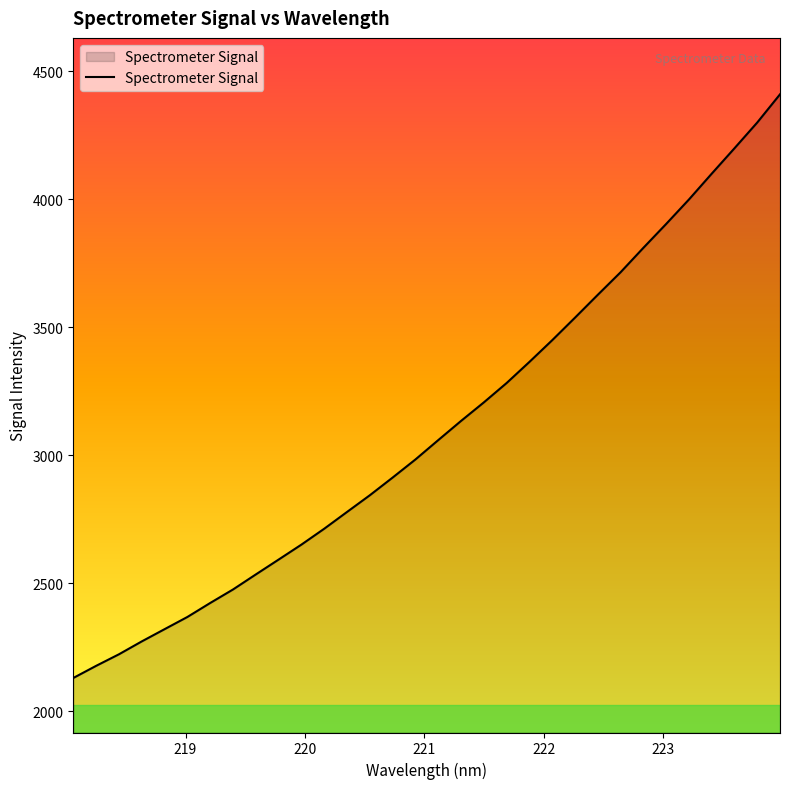

What is the difference between the maximum and minimum values?

2279.8